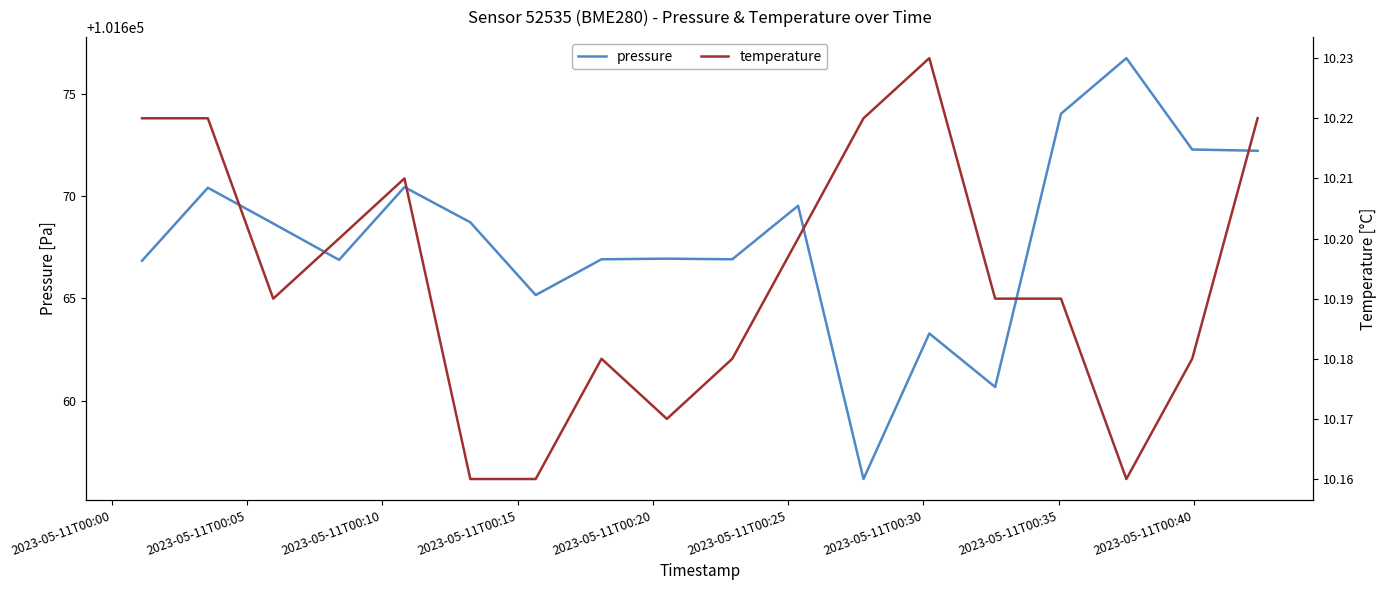

Reading left to right, list all the values displayed in this chart.

pressure: 101666.8	101670.4	101668.7	101666.9	101670.4	101668.7	101665.2	101666.9	101666.9	101666.9	101669.5	101656.2	101663.3	101660.7	101674.0	101676.8	101672.3	101672.2
temperature: 10.2	10.2	10.2	10.2	10.2	10.2	10.2	10.2	10.2	10.2	10.2	10.2	10.2	10.2	10.2	10.2	10.2	10.2